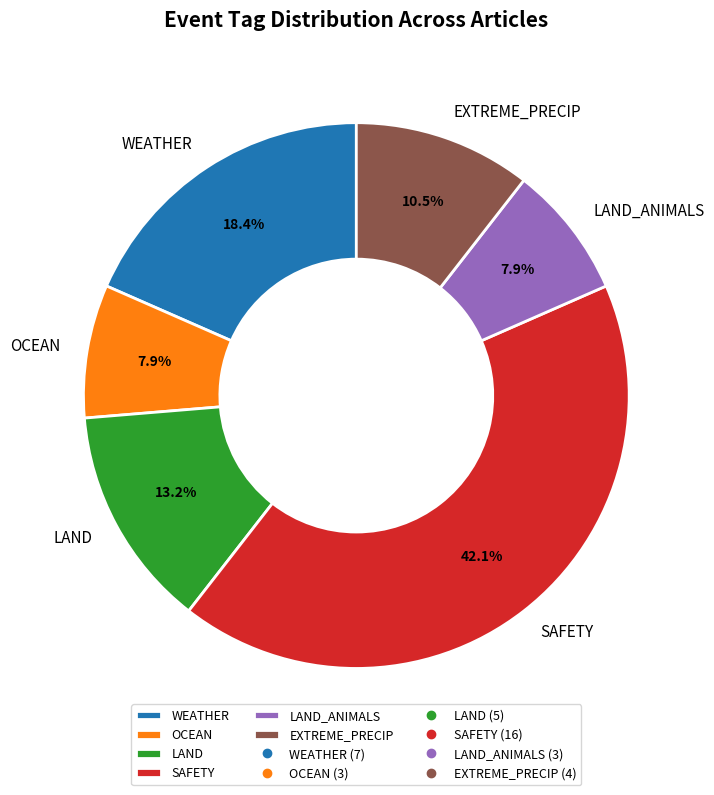

Approximately how many times larger is the value at OCEAN compared to LAND?

0.6